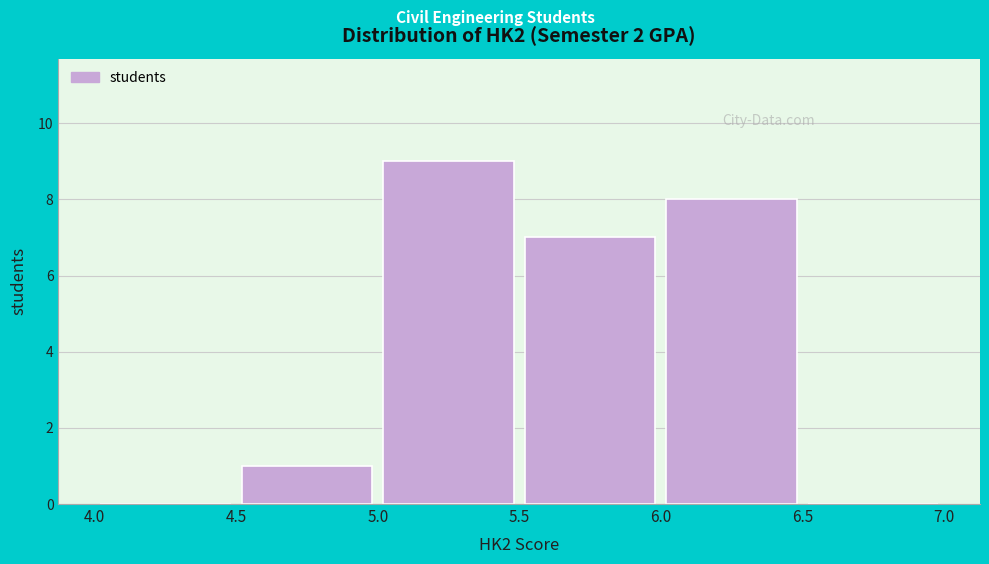

Reading left to right, transcribe this chart: for each bar, give the range it covers on the x-axis and its height. The values are not printed on the chart, so give them approximately, as read against the axis.

4.0 to 4.5: 0
4.5 to 5.0: 1
5.0 to 5.5: 9
5.5 to 6.0: 7
6.0 to 6.5: 8
6.5 to 7.0: 0